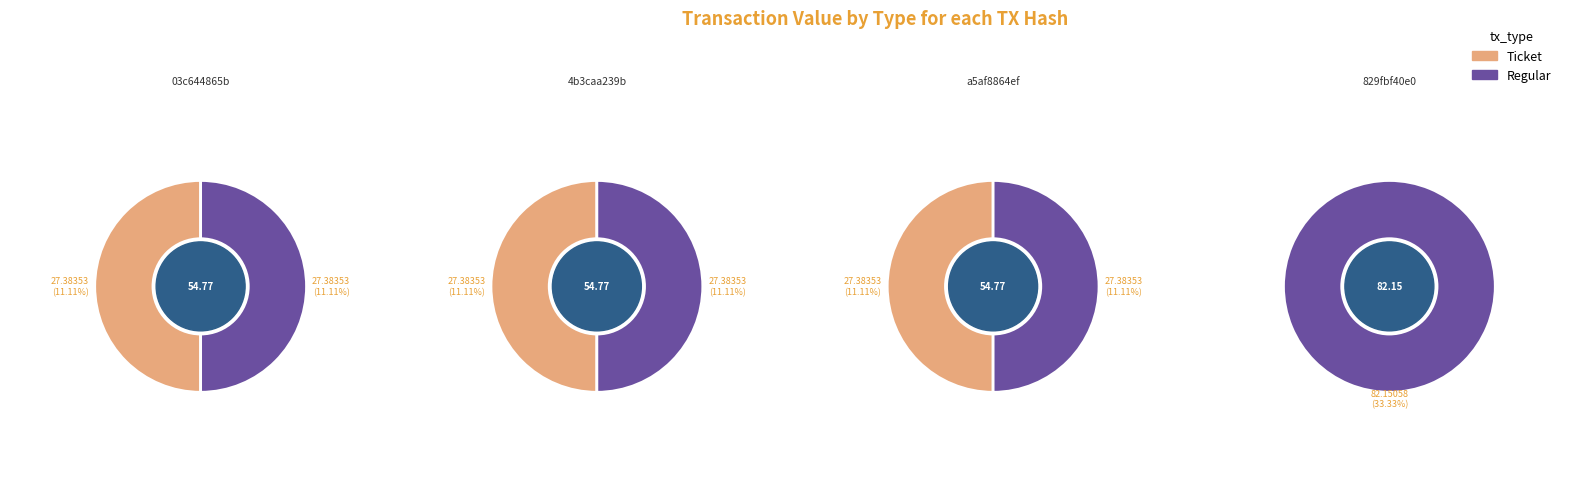

Between tx_0 and tx_2, which series saw the biggest shift?

Ticket